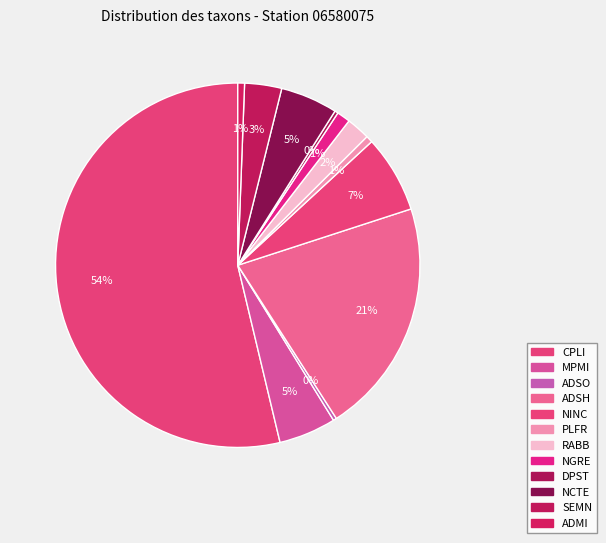

What is the majority slice?

CPLI